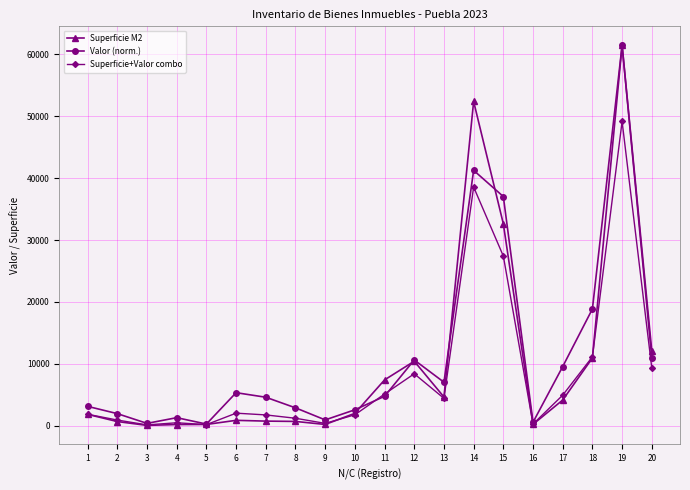

What is the sum of all Valor (norm.) values?

225824.8